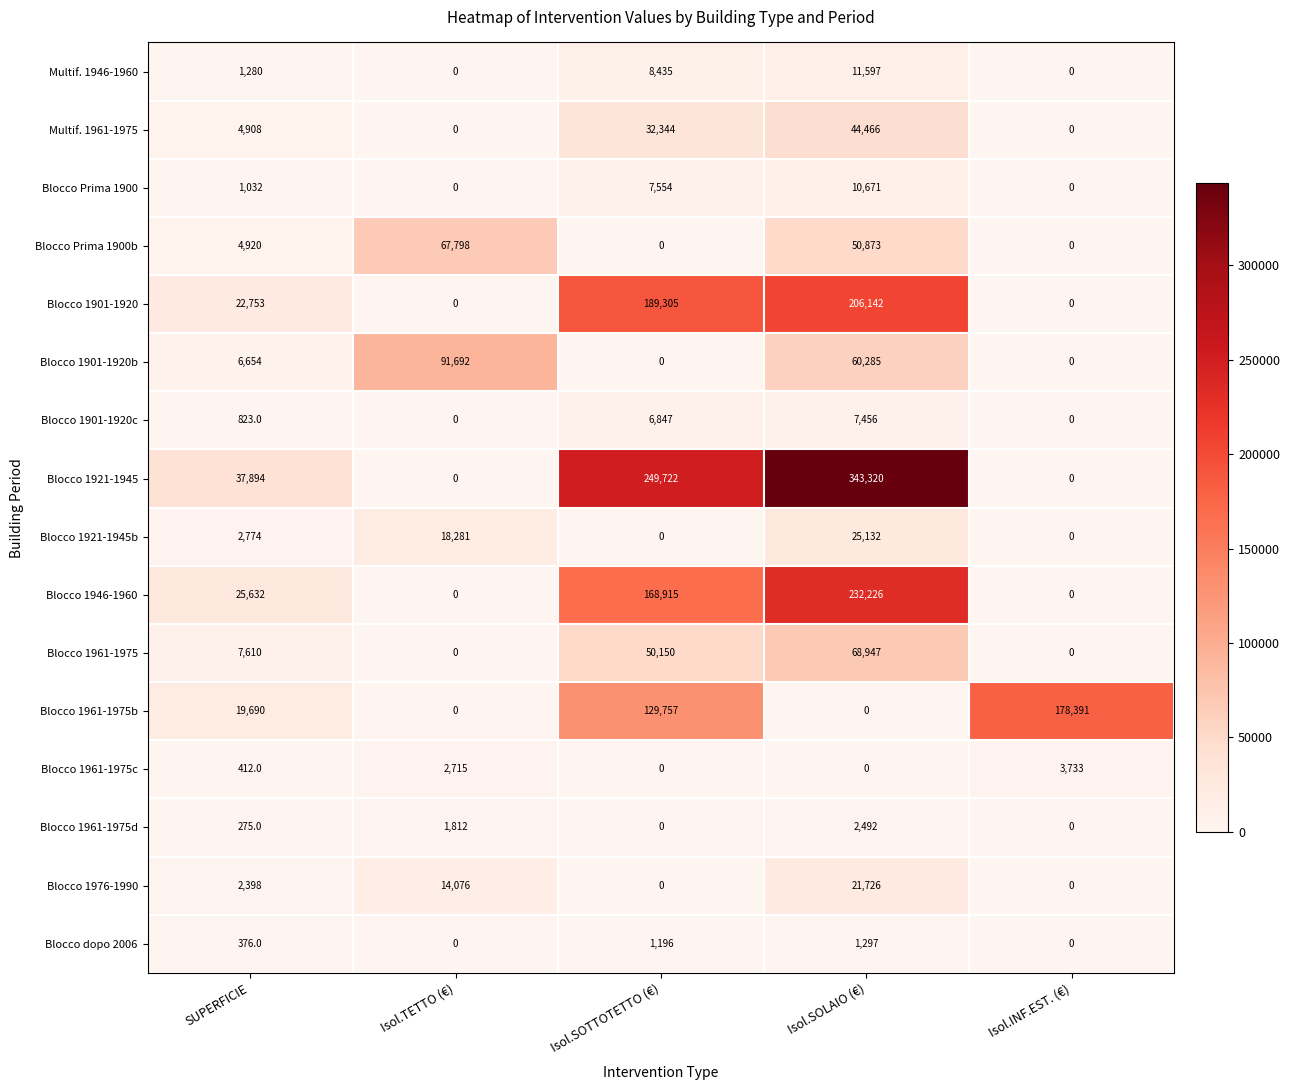

What is the maximum value shown in the chart?

343320